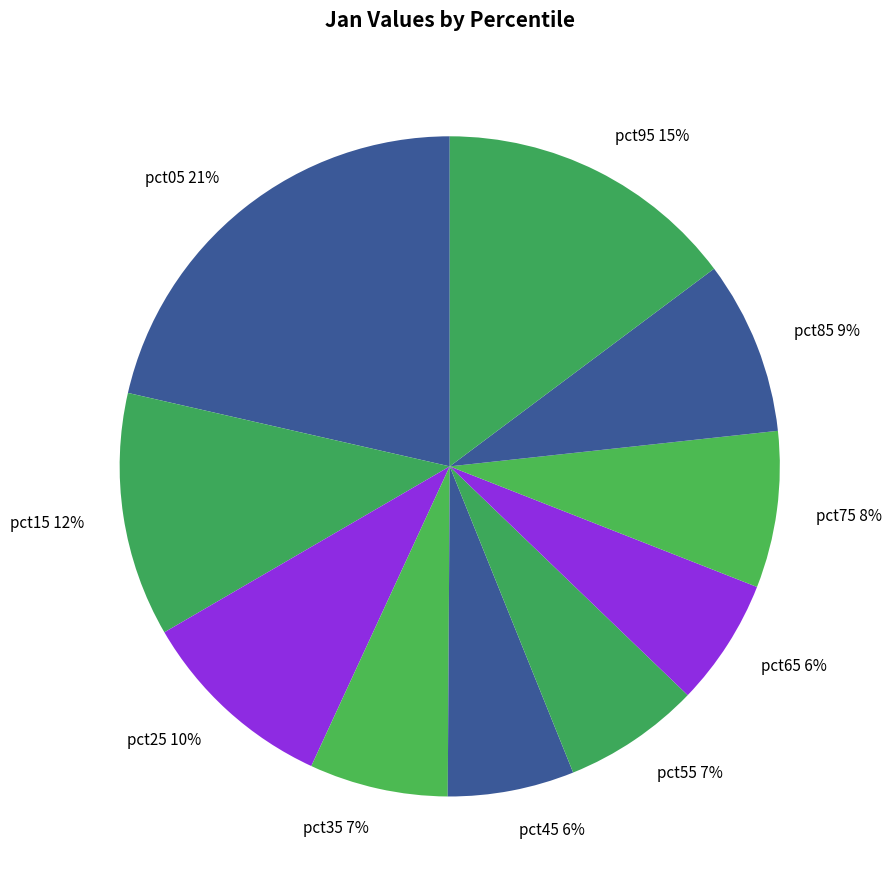

Is it true that pct05 is 21% of the pie?

True